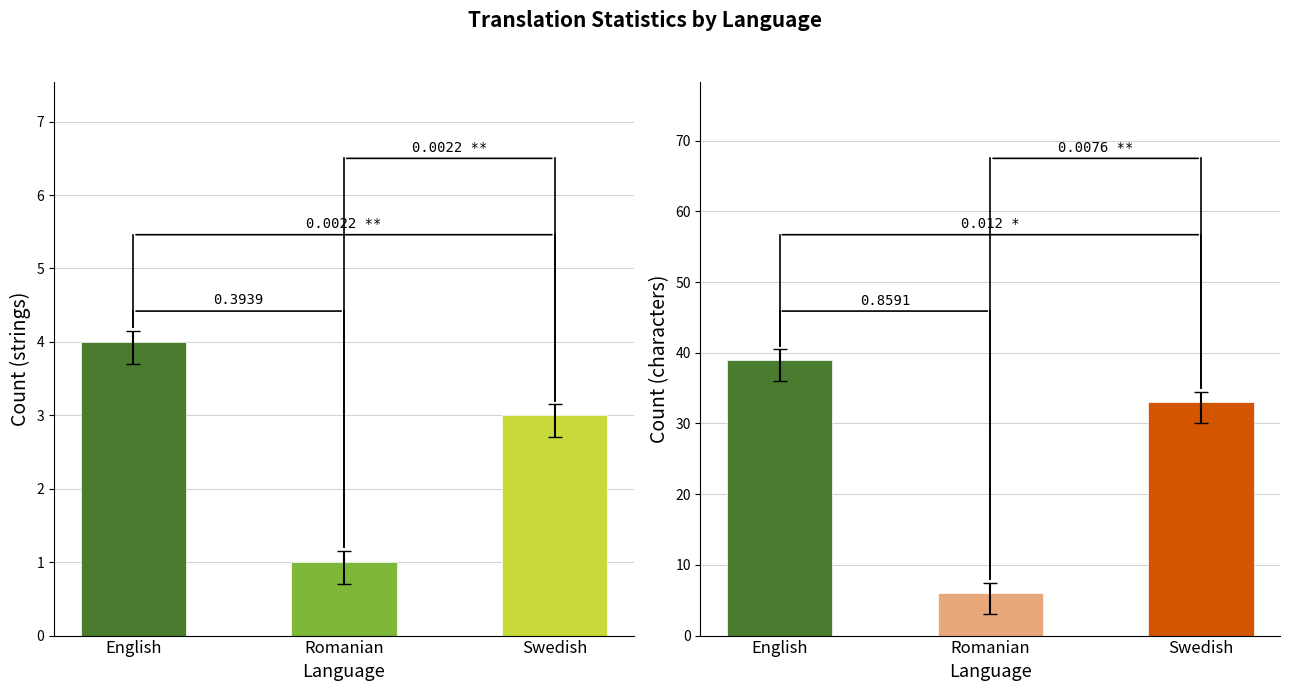

Is it true that translated_words equals 63.1 at English?

False